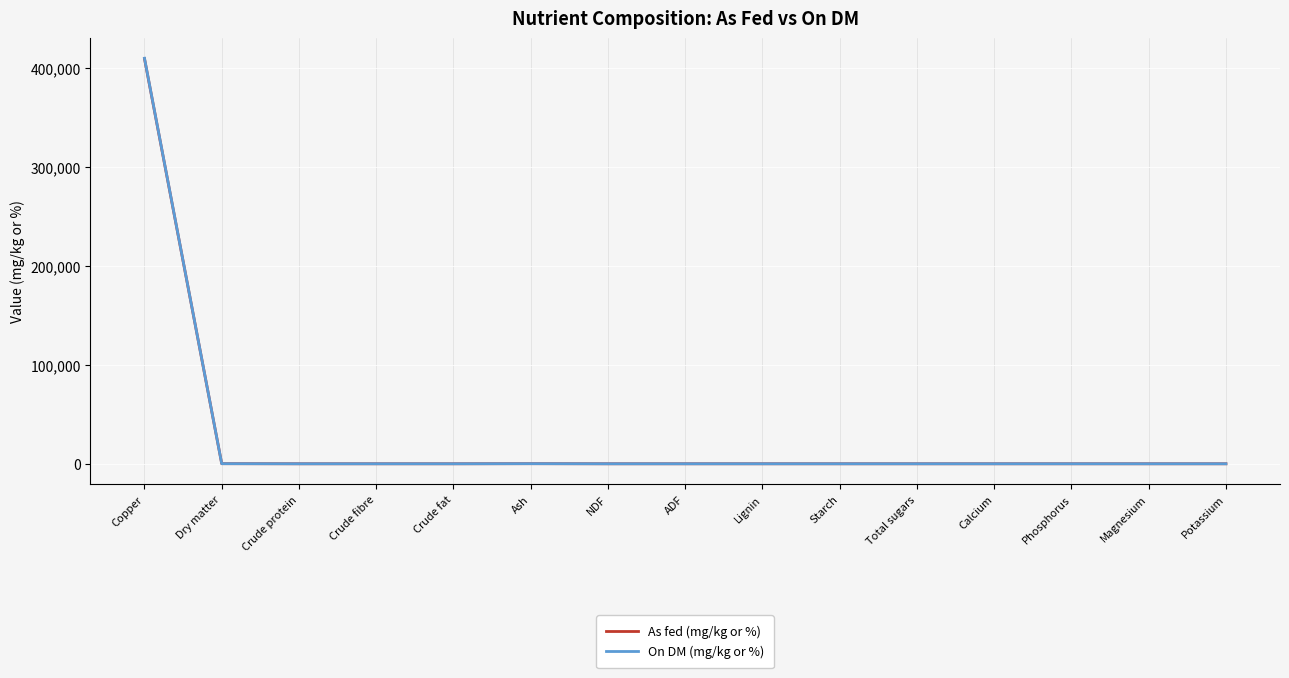

Which series has the widest spread of values?

On DM (mg/kg or %)